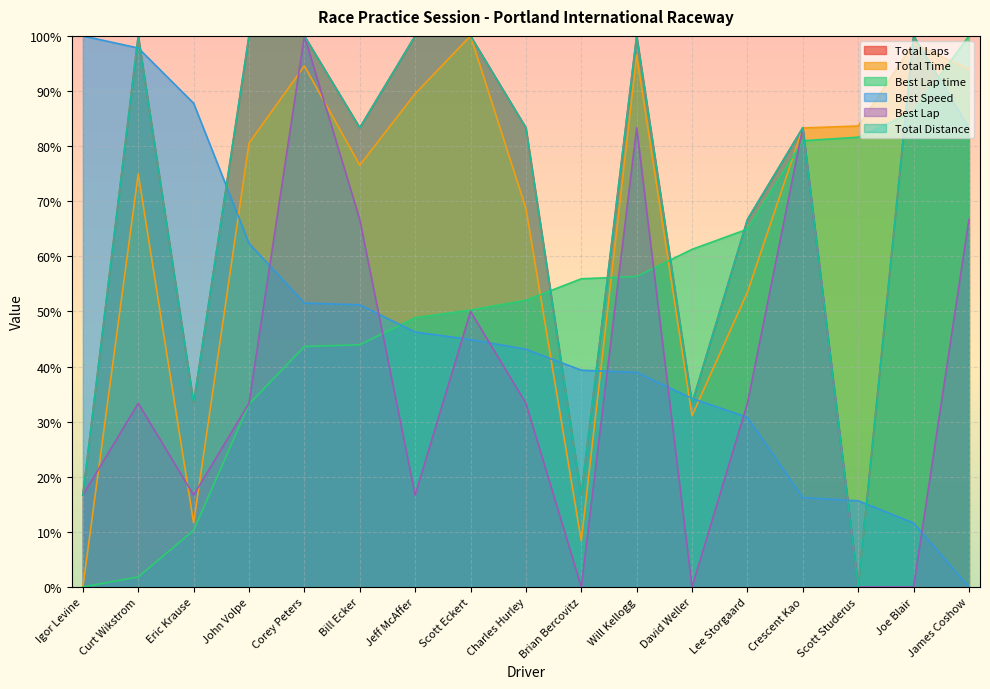

What position from the left is Crescent Kao?

14